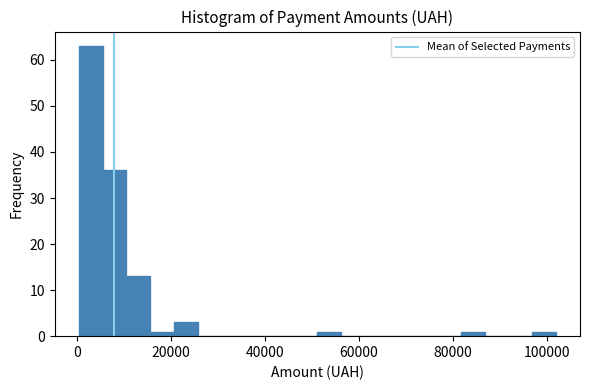

Read against the x-axis, roughly where is the centre of the tallest bar?

2000